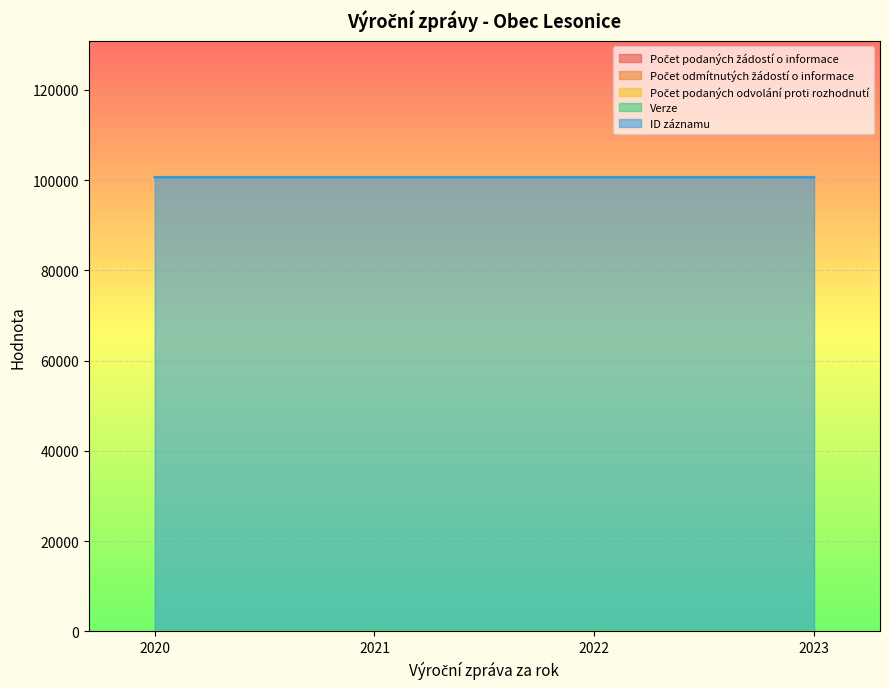

Reading right to left, what are all the values shown in this chart?

Počet podaných žádostí o informace: 2023=0	2022=0	2021=0	2020=0
Počet odmítnutých žádostí o informace: 2023=0	2022=0	2021=0	2020=0
Počet podaných odvolání proti rozhodnutí: 2023=0	2022=0	2021=0	2020=0
Verze: 2023=1	2022=1	2021=1	2020=1
ID záznamu: 2023=100635	2022=100634	2021=100637	2020=100636